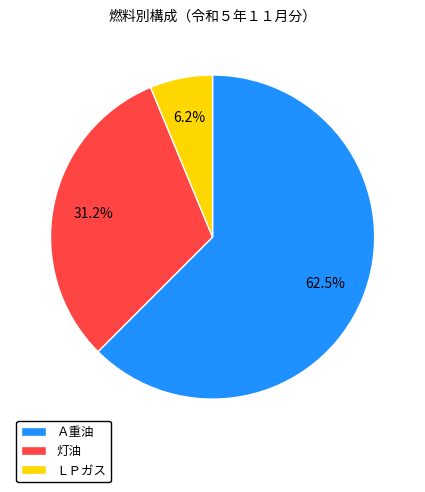

Is there any slice that represents more than half of the pie?

Yes